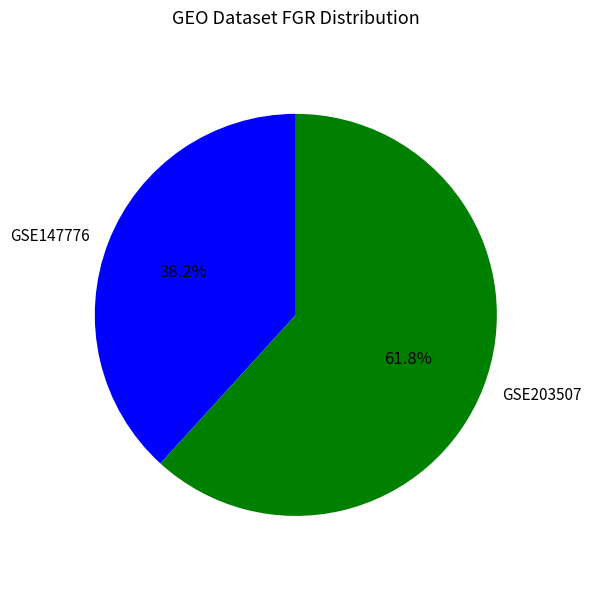

The GSE147776 slice represents 24% of the pie. True or false?

False